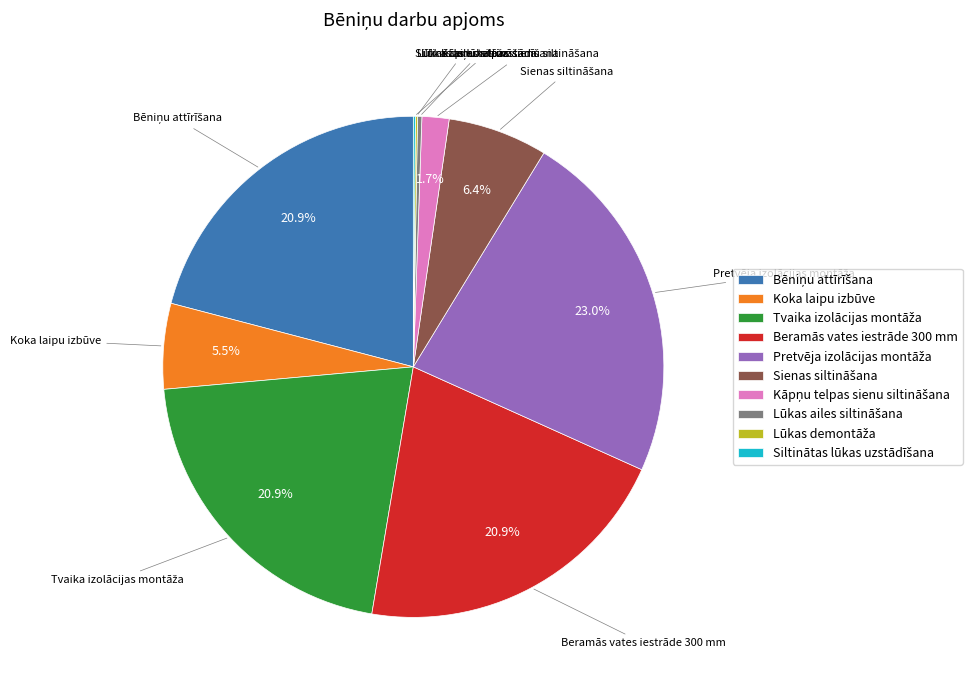

To the nearest percent, what is the average slice percentage?

10%